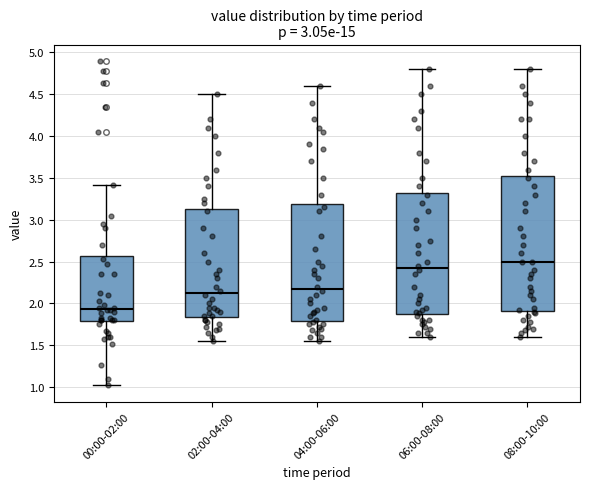

Reading left to right, transcribe this box plot: for each box, give where its median line is, the range the box spans, and where its two whiskers end, as read against the y-axis. The values are not printed on the chart, so give them approximately, as read against the axis.

00:00-02:00: median 1.95, box 1.80 to 2.55, whiskers 1.00 to 3.40
02:00-04:00: median 2.15, box 1.85 to 3.15, whiskers 1.55 to 4.50
04:00-06:00: median 2.20, box 1.80 to 3.20, whiskers 1.55 to 4.60
06:00-08:00: median 2.45, box 1.85 to 3.35, whiskers 1.60 to 4.80
08:00-10:00: median 2.50, box 1.90 to 3.55, whiskers 1.60 to 4.80